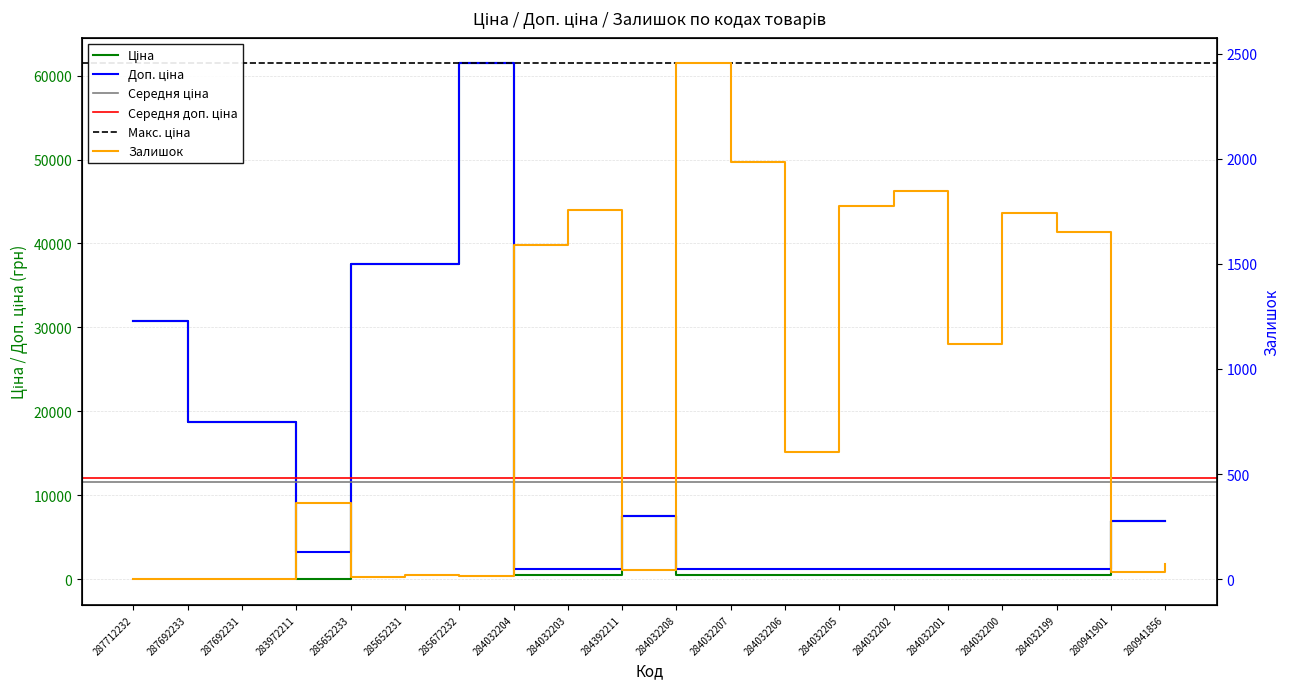

Reading left to right, what are all the values shown in this chart?

Ціна: 287712232=30717.1	287692233=18796.8	287692231=18796.8	283972211=32.0	285652233=37593.6	285652231=37593.6	285672232=61434.3	284032204=539.0	284032203=539.0	284392211=7596.5	284032208=539.0	284032207=539.0	284032206=539.0	284032205=539.0	284032202=539.0	284032201=539.0	284032200=539.0	284032199=539.0	280941901=6925.7	280941856=6925.7
Доп. ціна: 287712232=30717.1	287692233=18796.8	287692231=18796.8	283972211=3205.0	285652233=37593.6	285652231=37593.6	285672232=61434.3	284032204=1235.4	284032203=1235.4	284392211=7596.5	284032208=1235.4	284032207=1235.4	284032206=1235.4	284032205=1235.4	284032202=1235.4	284032201=1235.4	284032200=1235.4	284032199=1235.4	280941901=6925.7	280941856=6925.7
Залишок: 287712232=0.0	287692233=0.0	287692231=0.0	283972211=360.0	285652233=12.0	285652231=22.0	285672232=15.0	284032204=1591.0	284032203=1756.0	284392211=43.0	284032208=2453.0	284032207=1986.0	284032206=605.0	284032205=1775.0	284032202=1845.0	284032201=1118.0	284032200=1742.0	284032199=1653.0	280941901=33.0	280941856=74.0